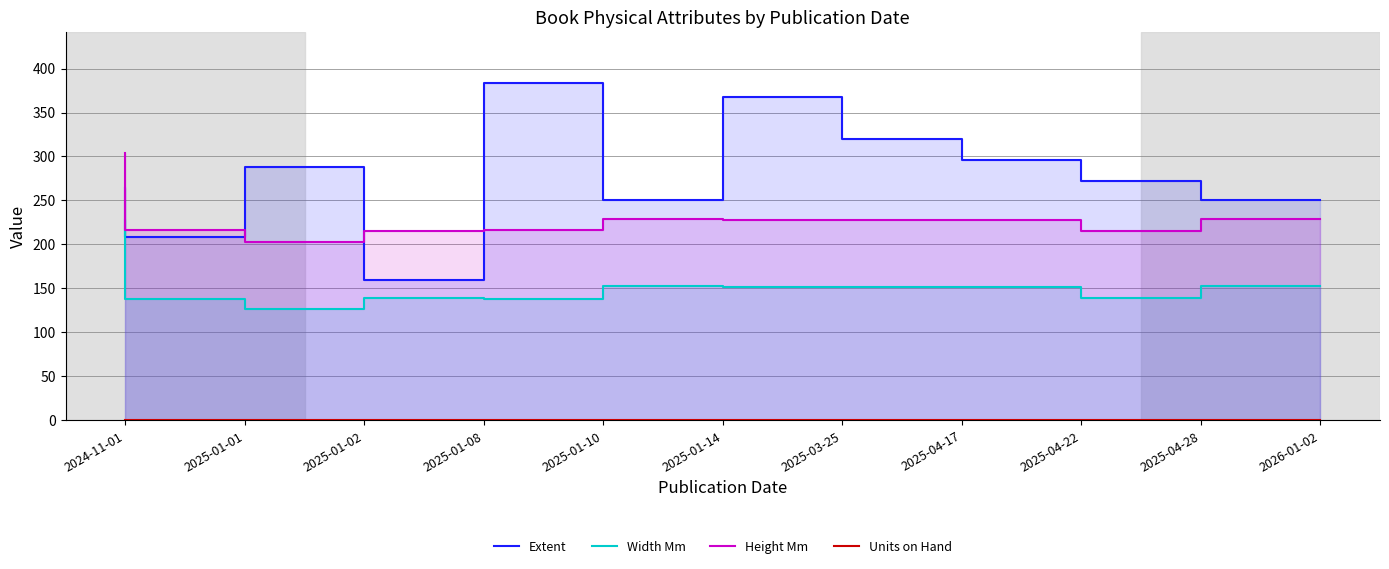

What is the label of the 5th point from the left?

2025-01-10